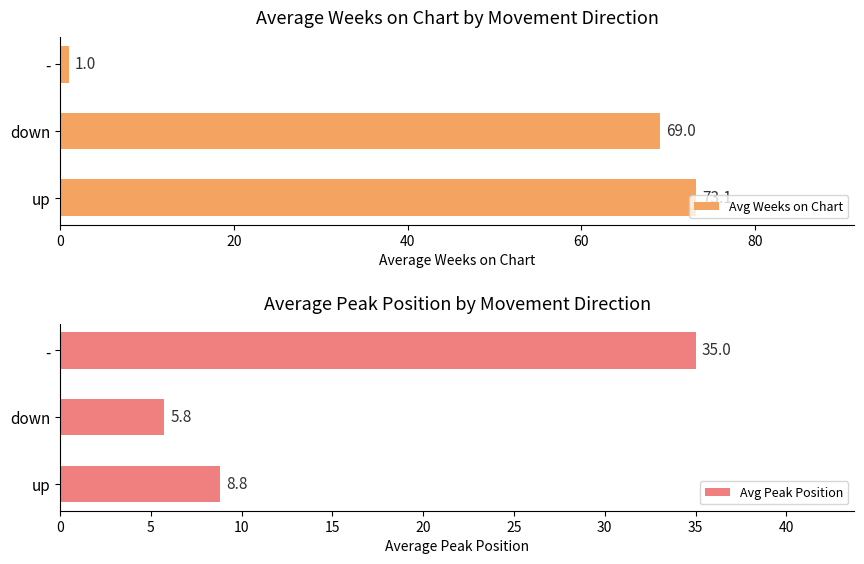

At which label is Avg Weeks on Chart closest to 37?

down